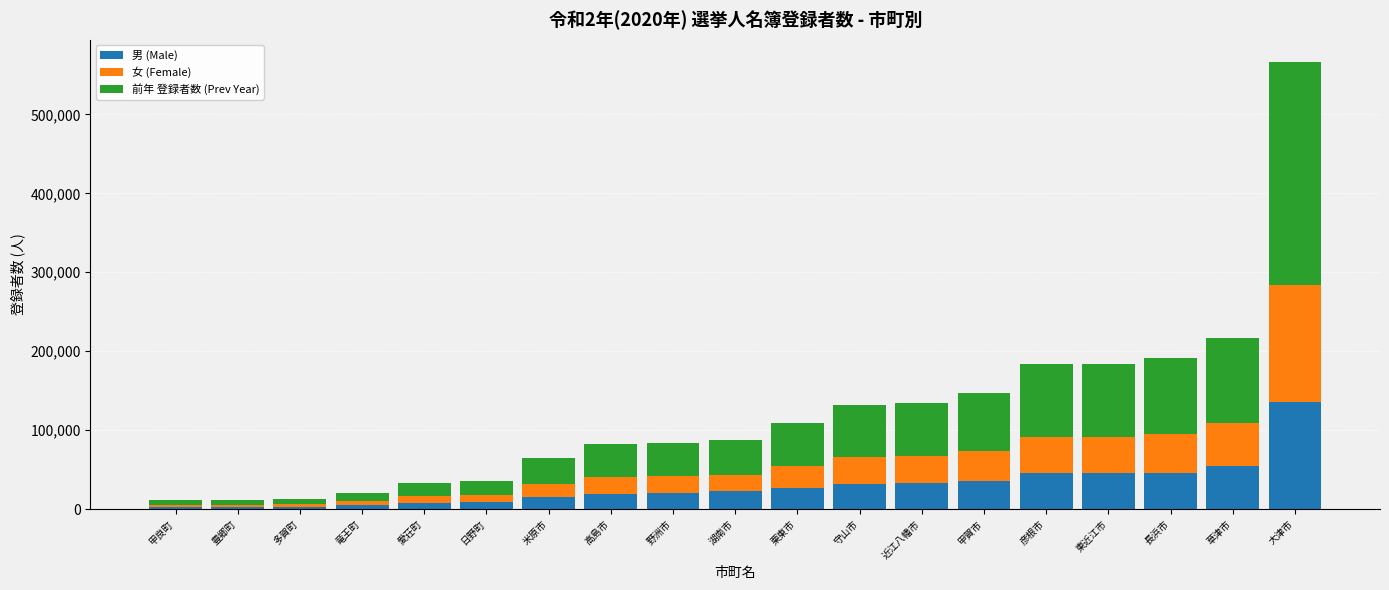

The 男 (Male) series shows 54057 at 草津市. True or false?

True